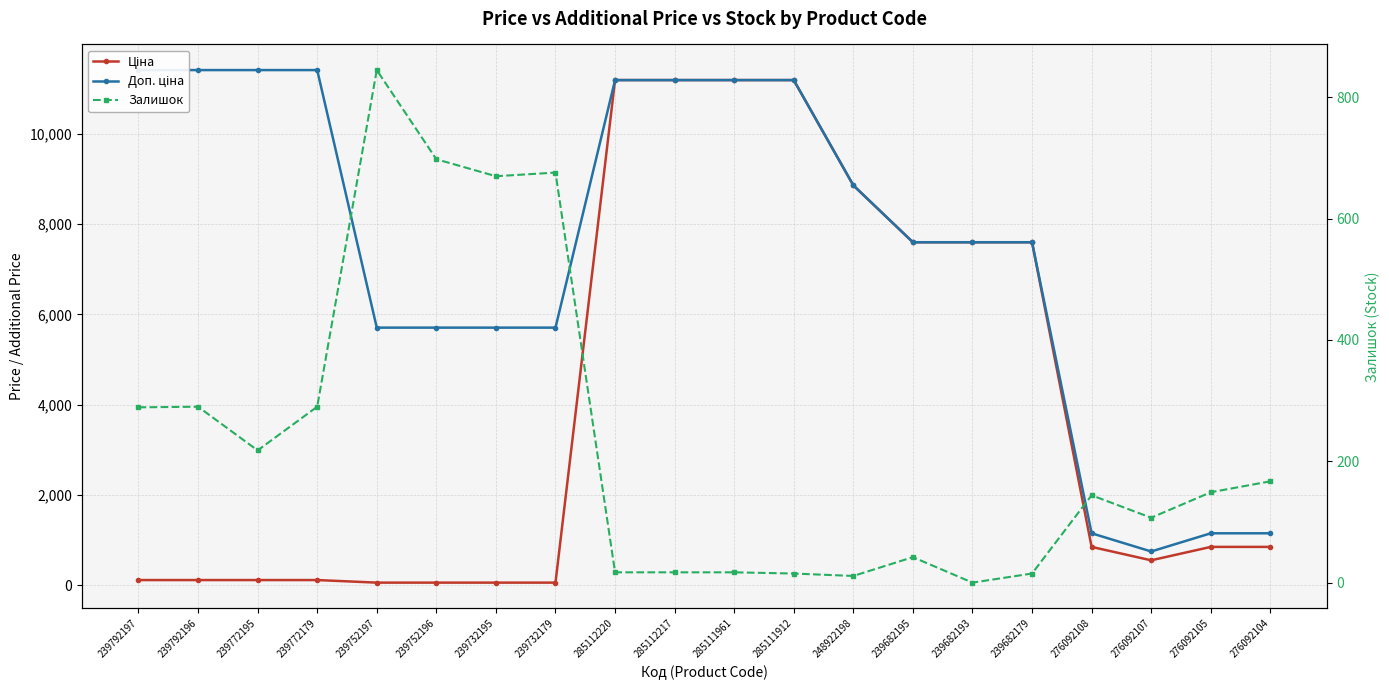

At which label does Залишок first exceed 149?

239792197